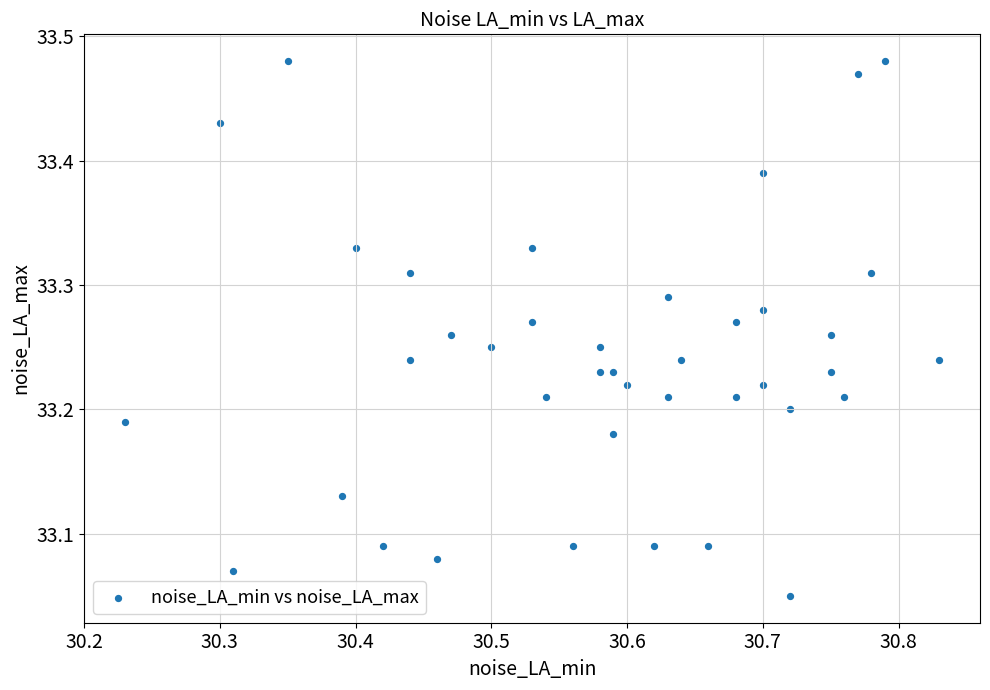

What is the range of X values (max minus min)?

0.6